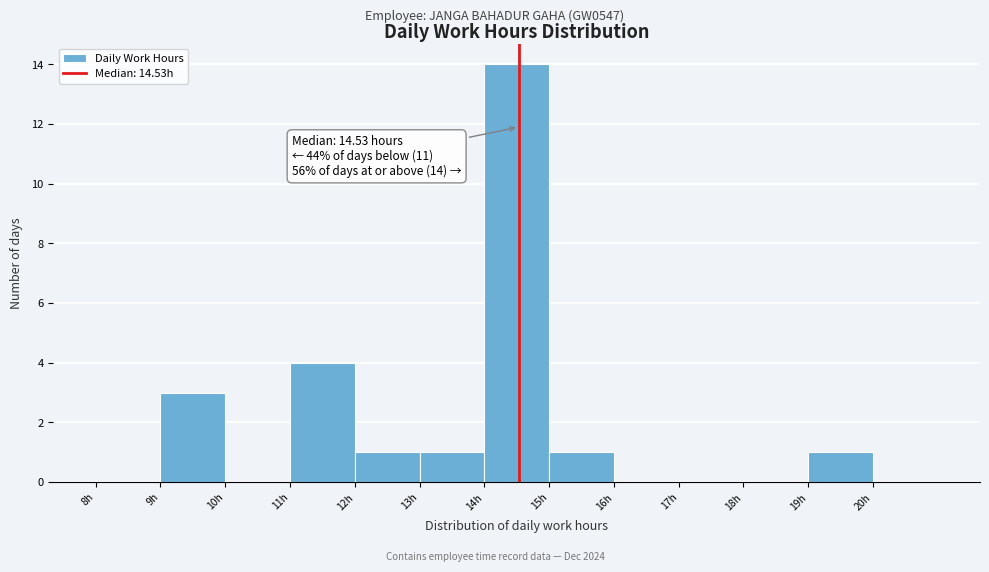

Which range on the x-axis has the tallest bar?

14 to 15